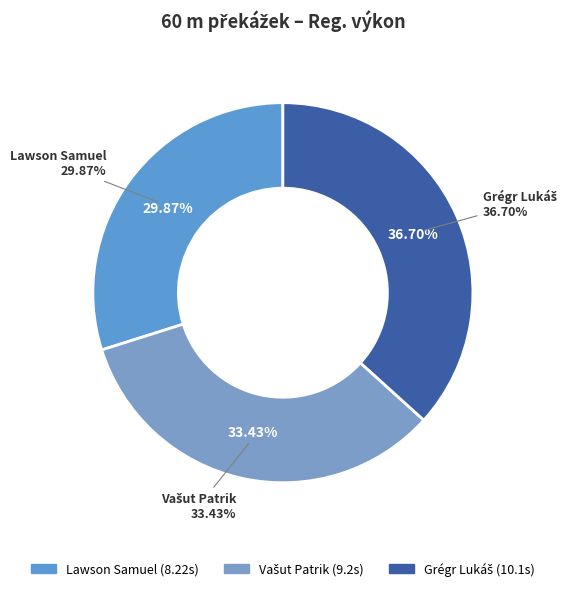

Do Lawson Samuel and Vašut Patrik together represent more than half of the pie?

Yes